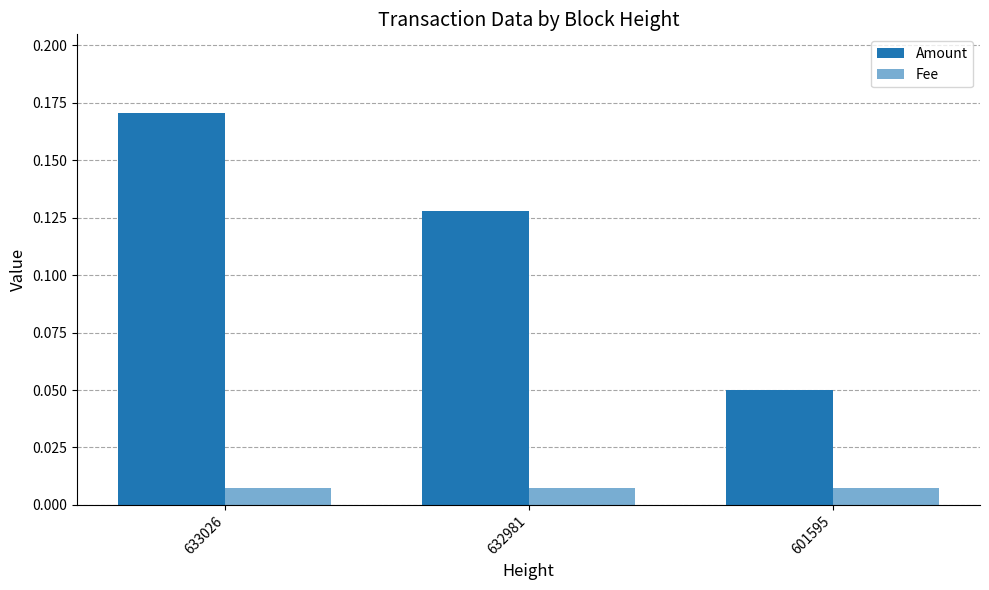

How many bars are there in each group?

2